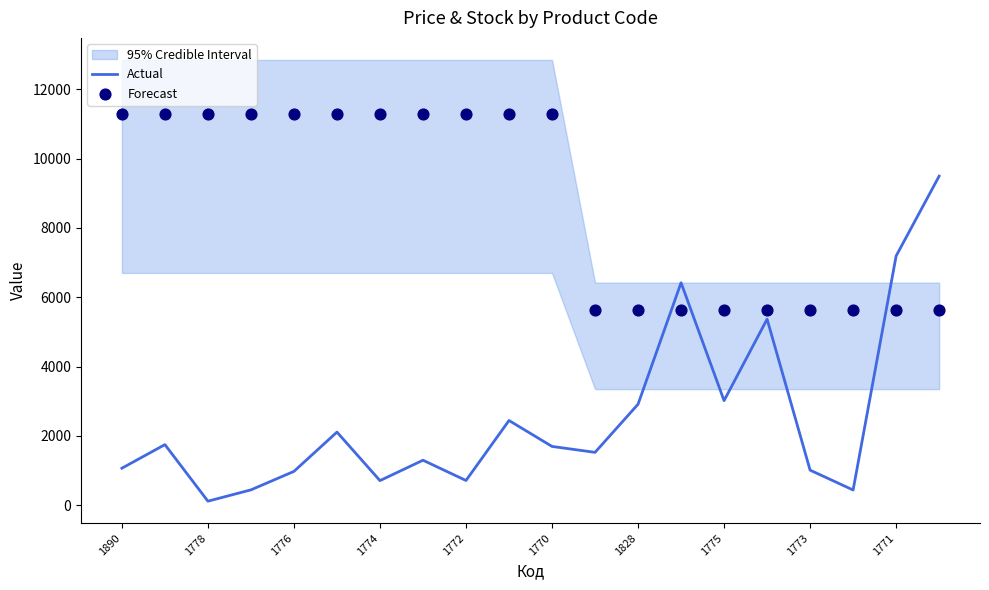

What is the total value across all series at 1772?

11996.6